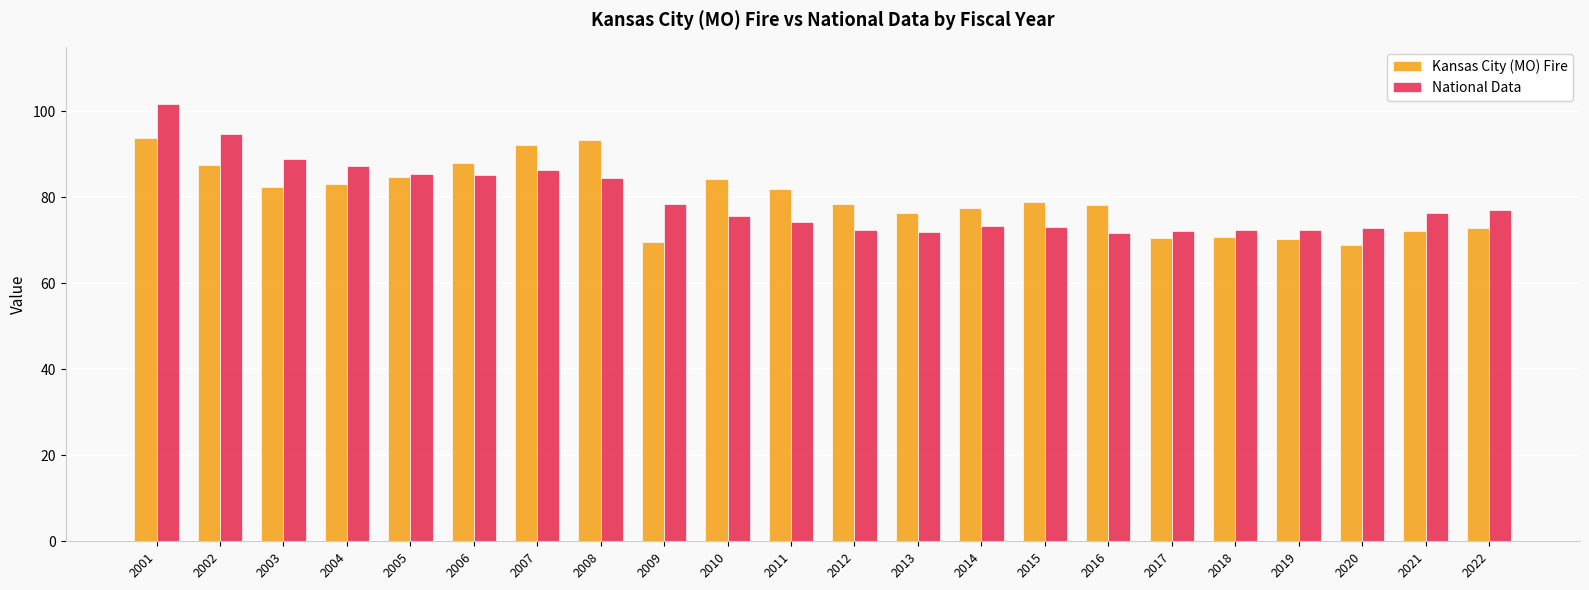

How many bars are there in each group?

2